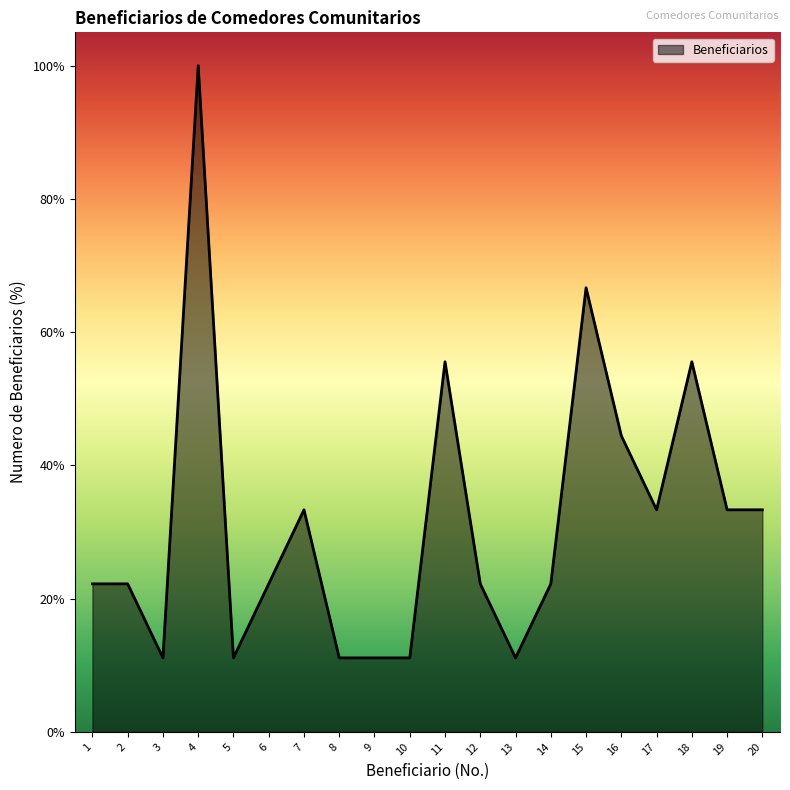

The chart shows a value of 11.1 at 8. True or false?

True